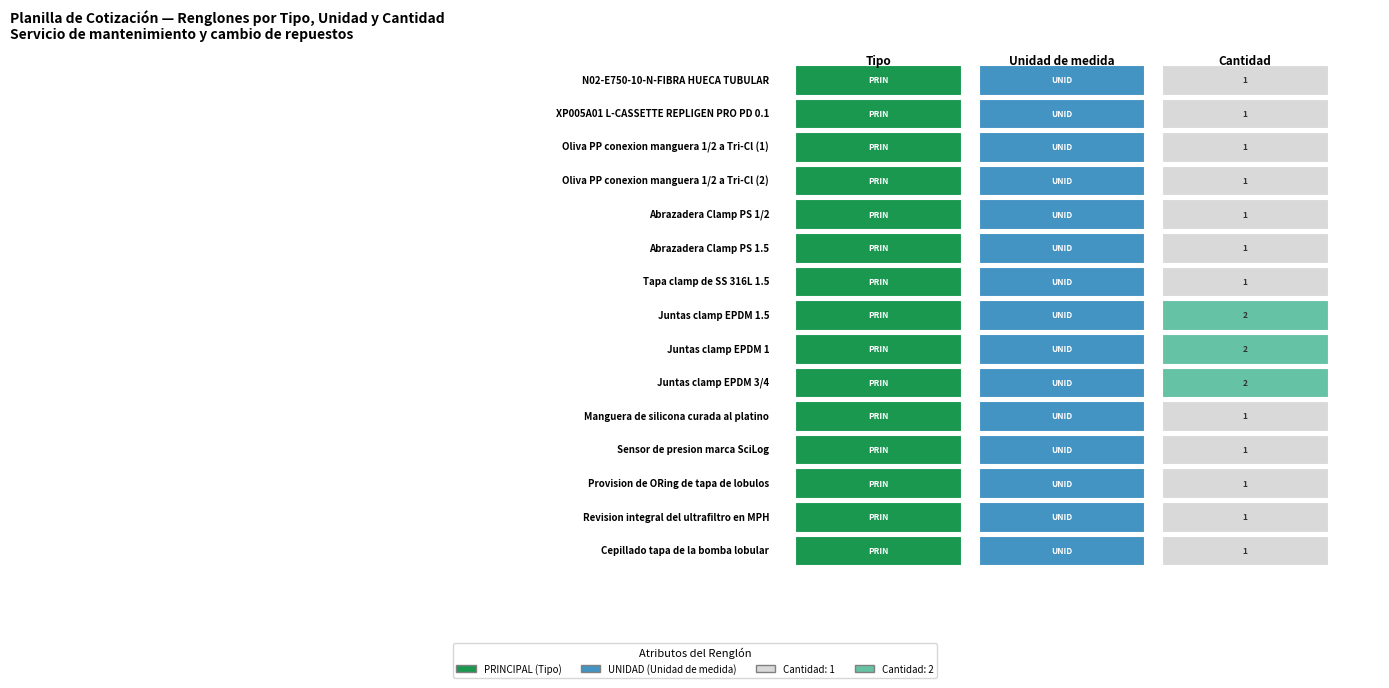

Is it true that the value at 11 is 1?

False